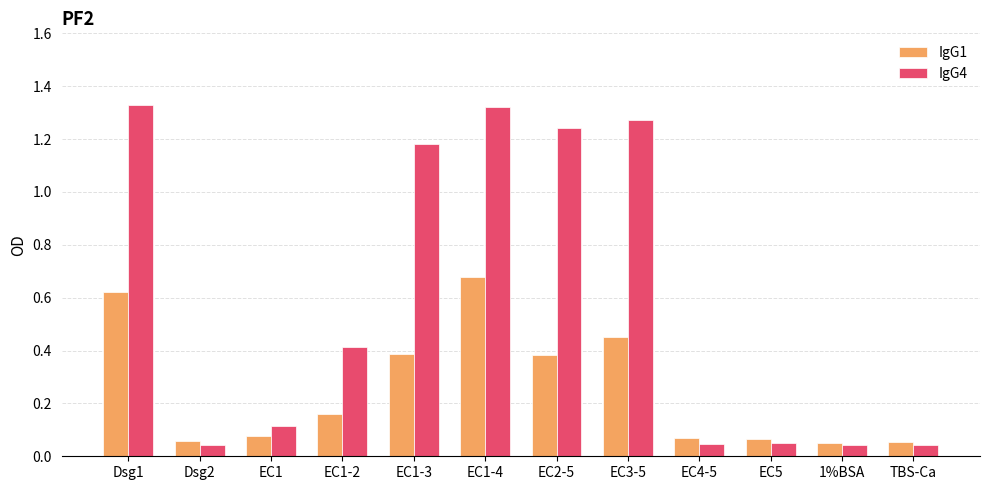

At Dsg1, list the series in order from smallest to largest.

IgG1, IgG4